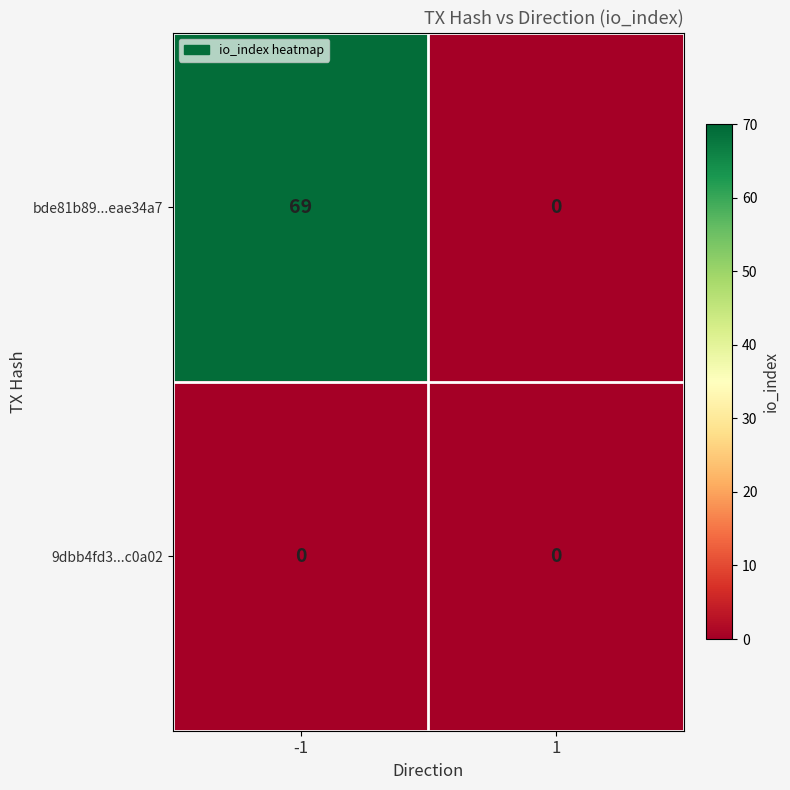

Which series changed the most between -1 and 1?

bde81b89...eae34a7